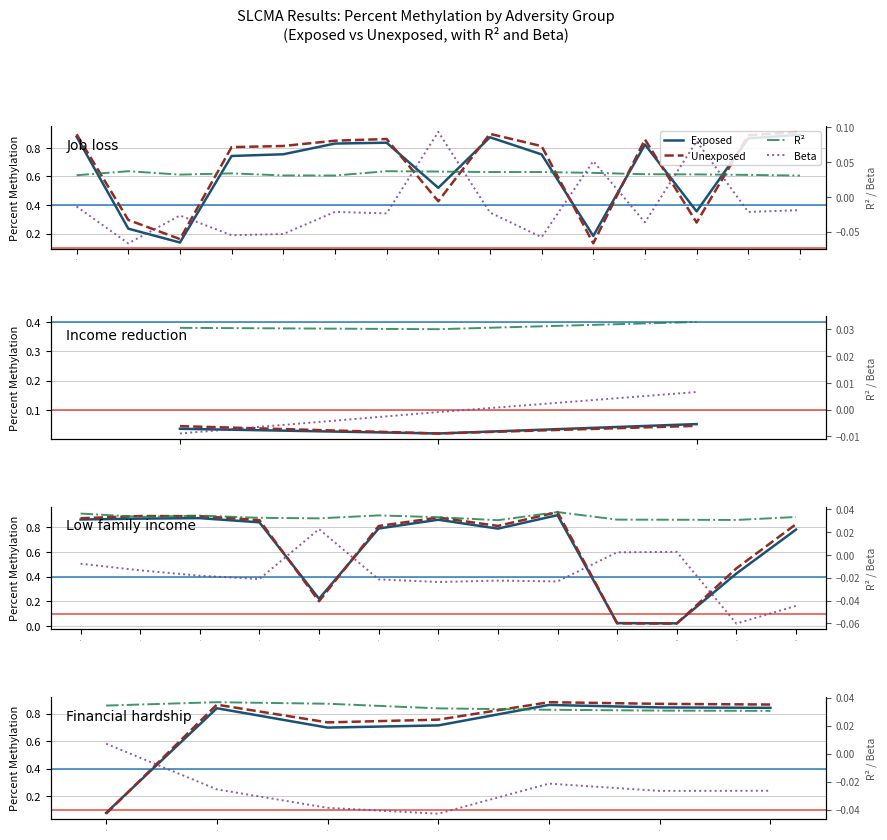

What is the maximum value shown in the chart?

0.9